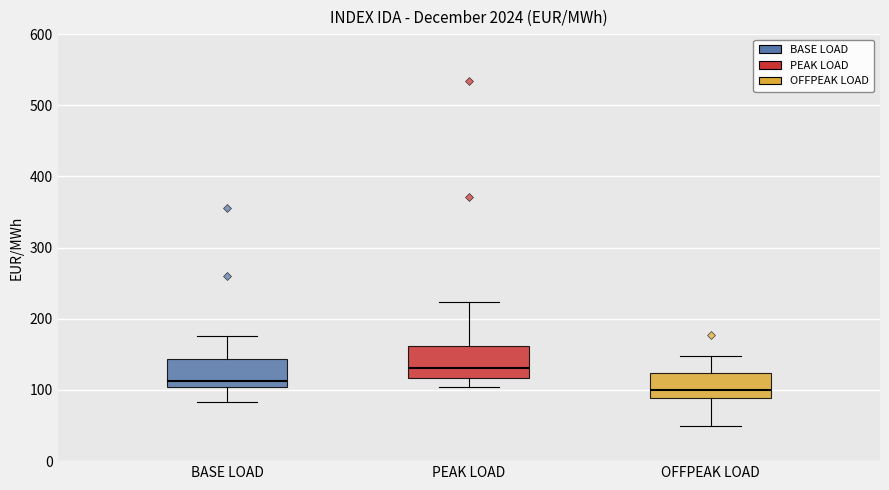

Reading left to right, read every box against the y-axis: the position of its median line, the range the box covers, and the ends of its whiskers. The values are not printed on the chart, so give them approximately, as read against the axis.

BASE LOAD: median 110, box 100 to 140, whiskers 80 to 180
PEAK LOAD: median 130, box 120 to 160, whiskers 100 to 220
OFFPEAK LOAD: median 100, box 90 to 120, whiskers 50 to 150